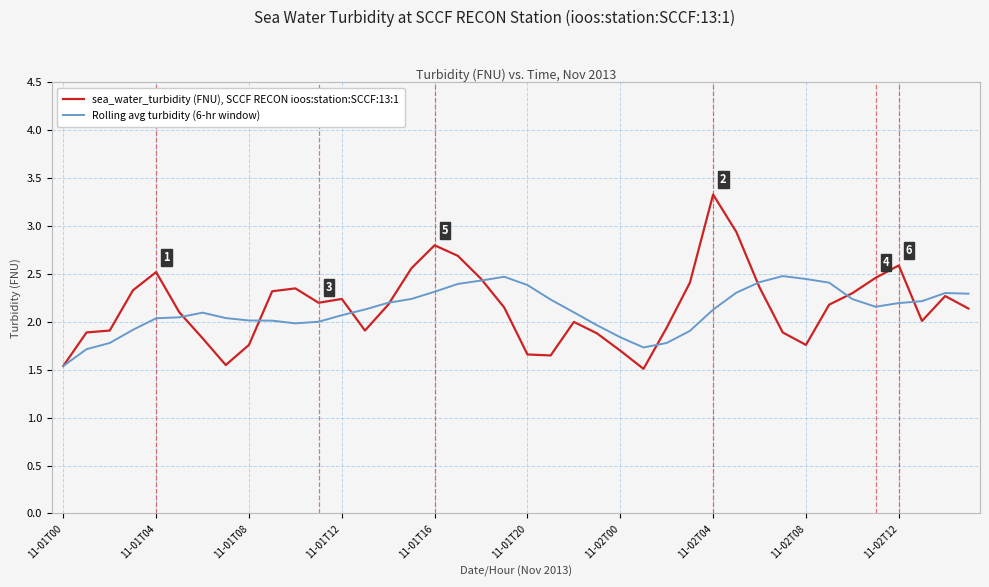

Rank the series by their average value, from highest to lowest.

sea_water_turbidity (FNU), SCCF RECON ioos:station:SCCF:13:1, Rolling avg turbidity (6-hr window)